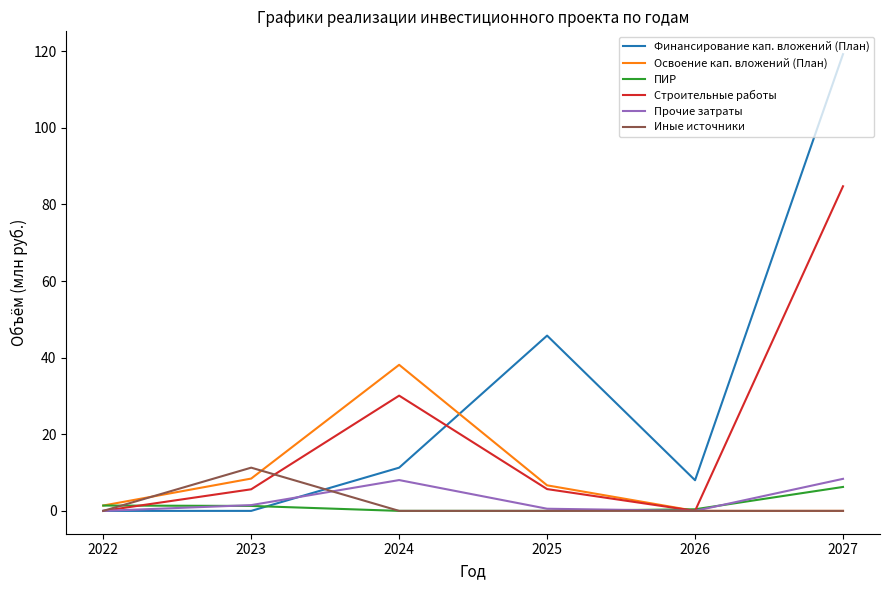

What is the greatest value displayed?

119.2